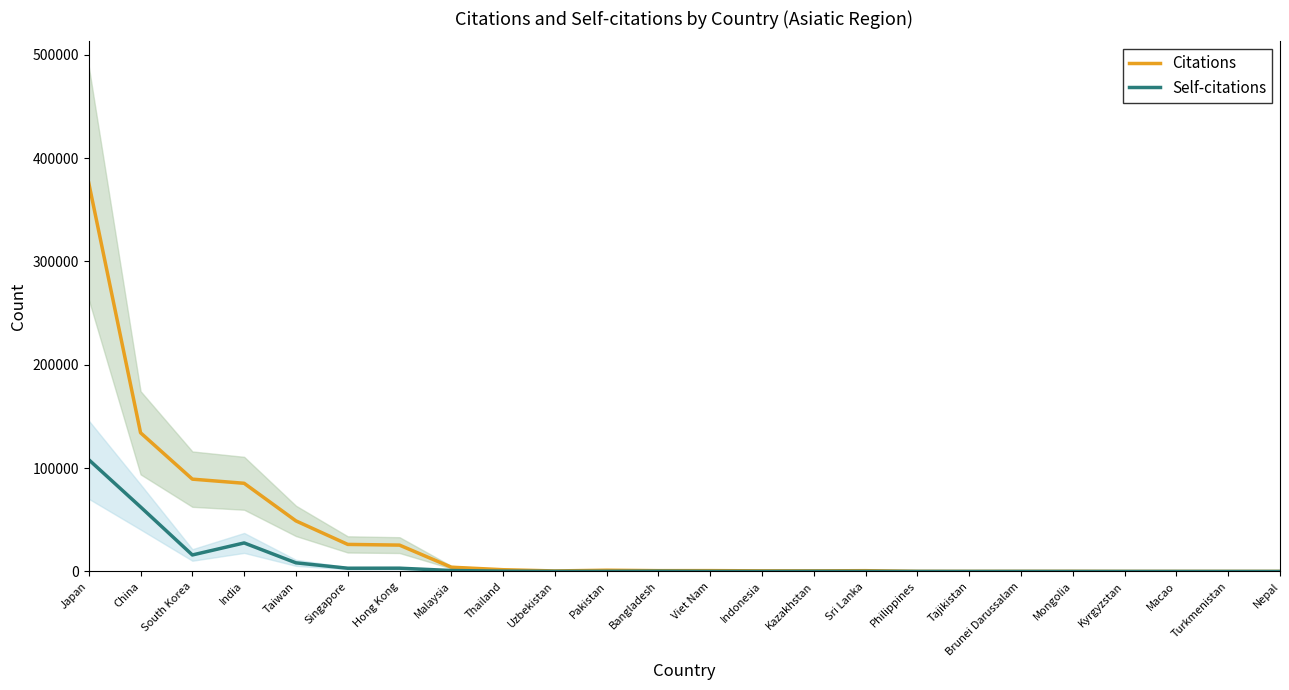

The value of Self-citations at Kazakhstan is 137. True or false?

True